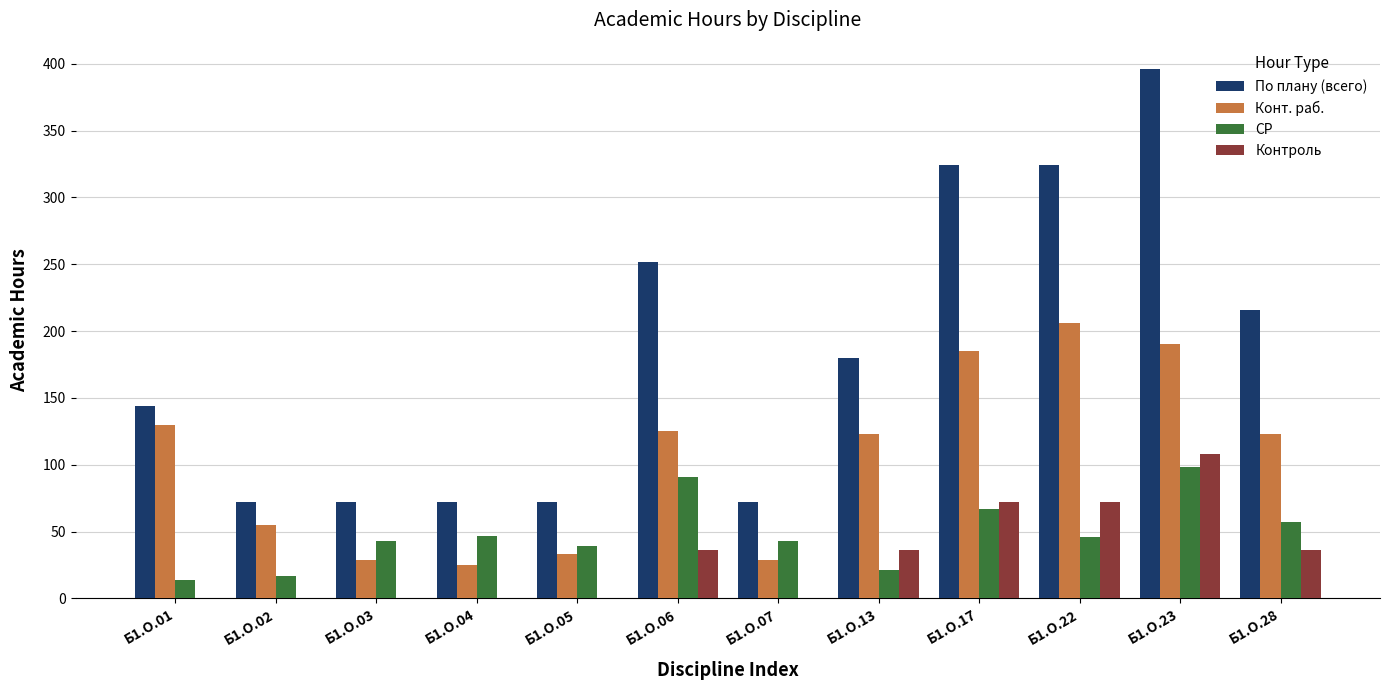

What is the average value of the СР series?

49